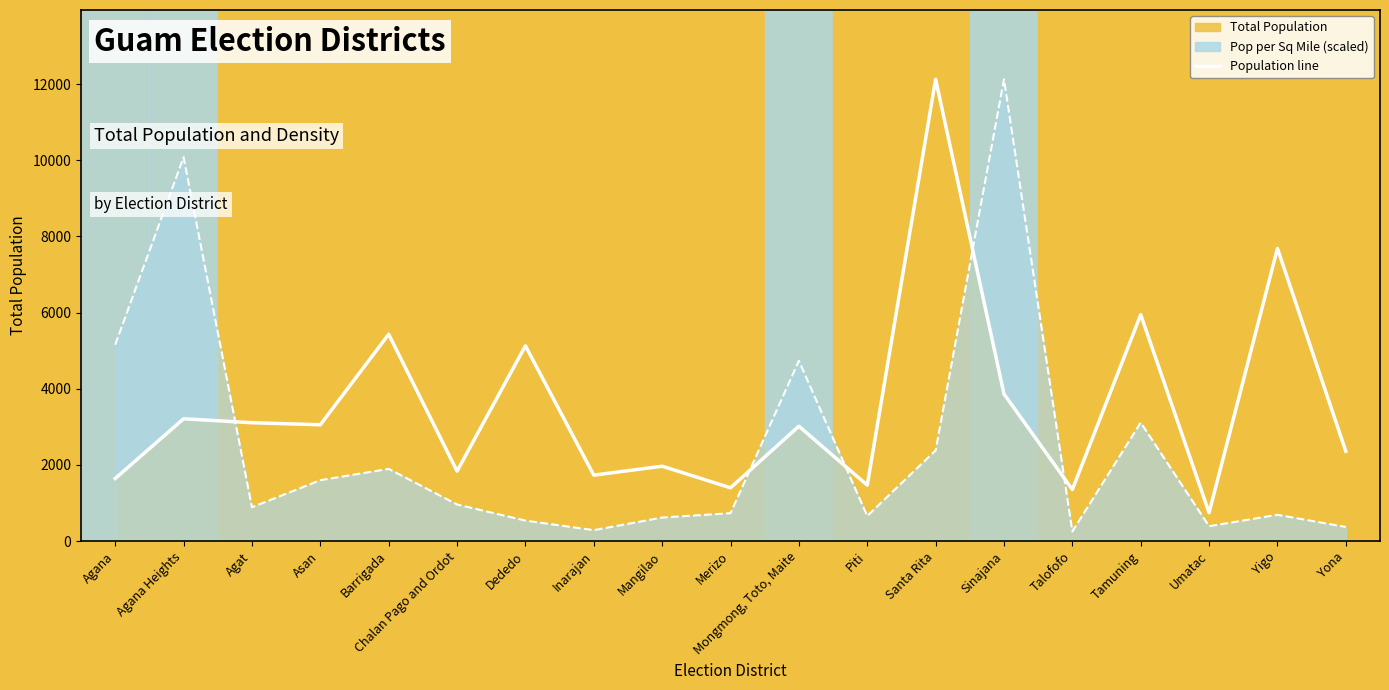

Where is the first local minimum for Density Line?

Agat